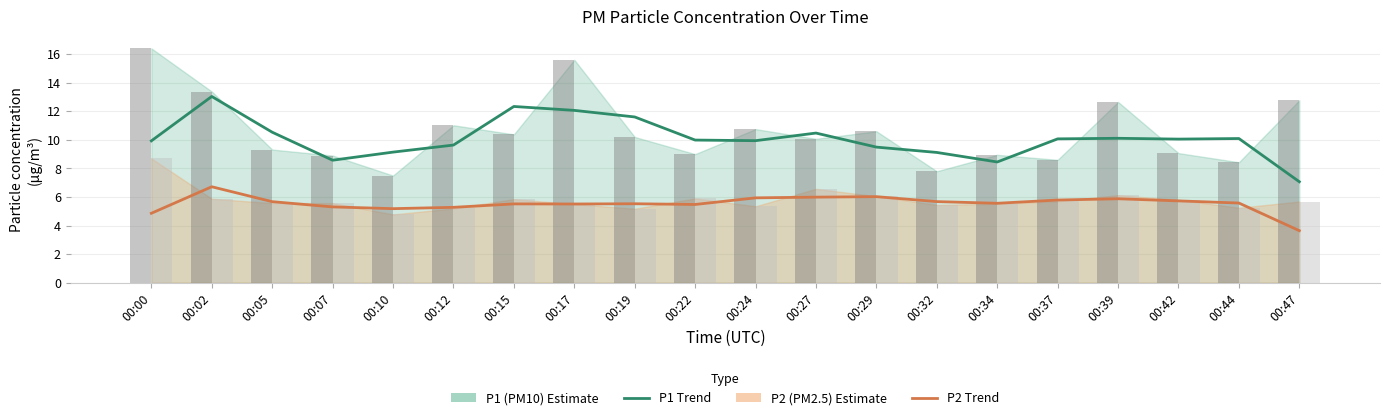

How many data points in P1 (PM10) trend are less than 10?

10